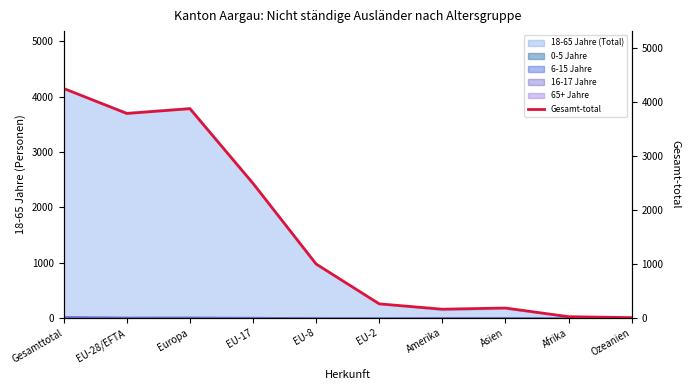

What is the sum of the values at Afrika and Asien?

207